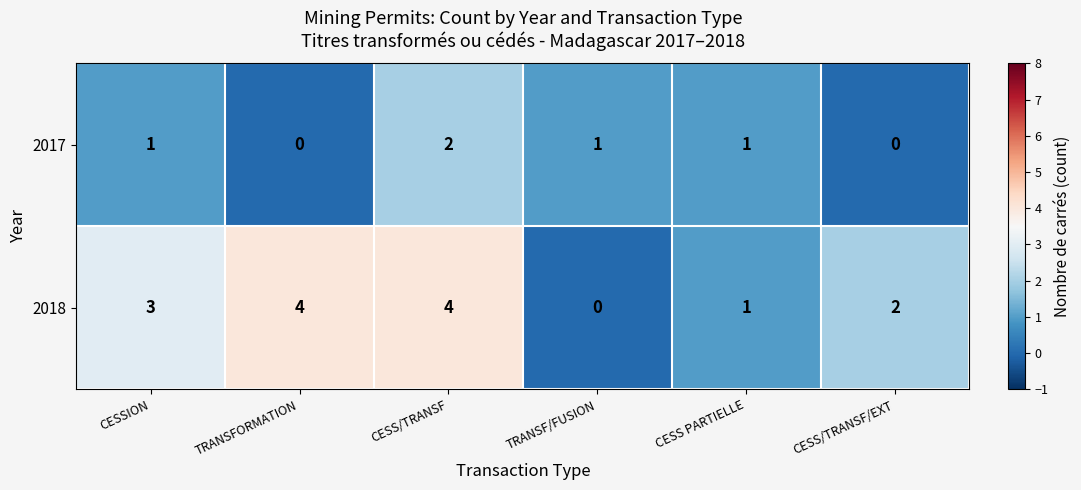

Which series has the largest total across all categories?

2018